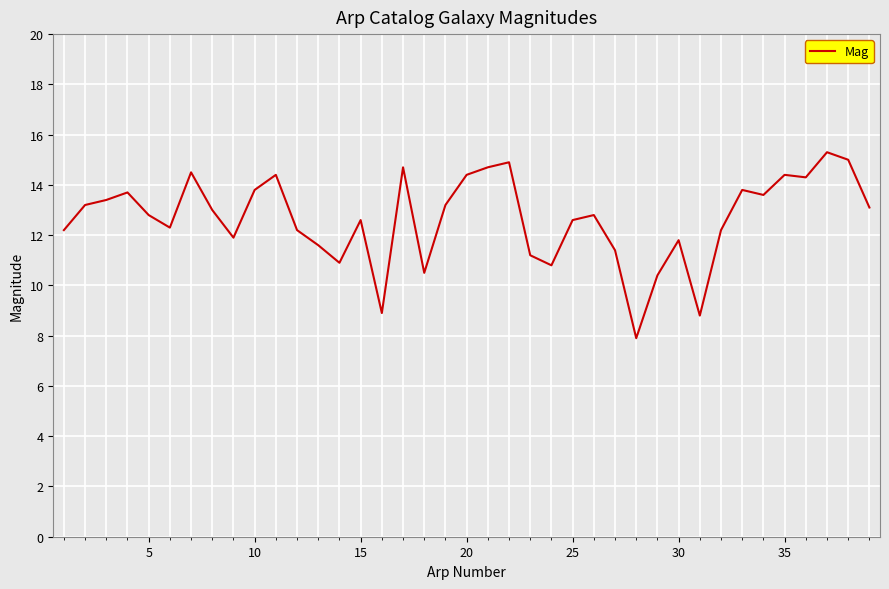

What is the smallest value displayed?

7.9